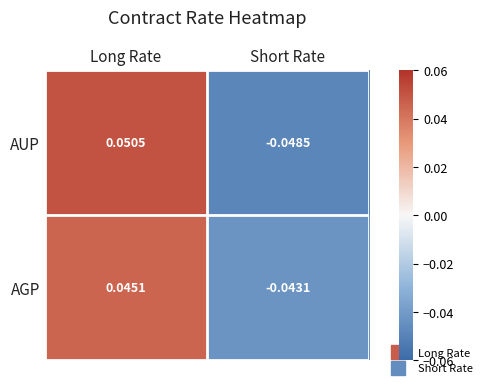

How many distinct data groups are displayed?

2